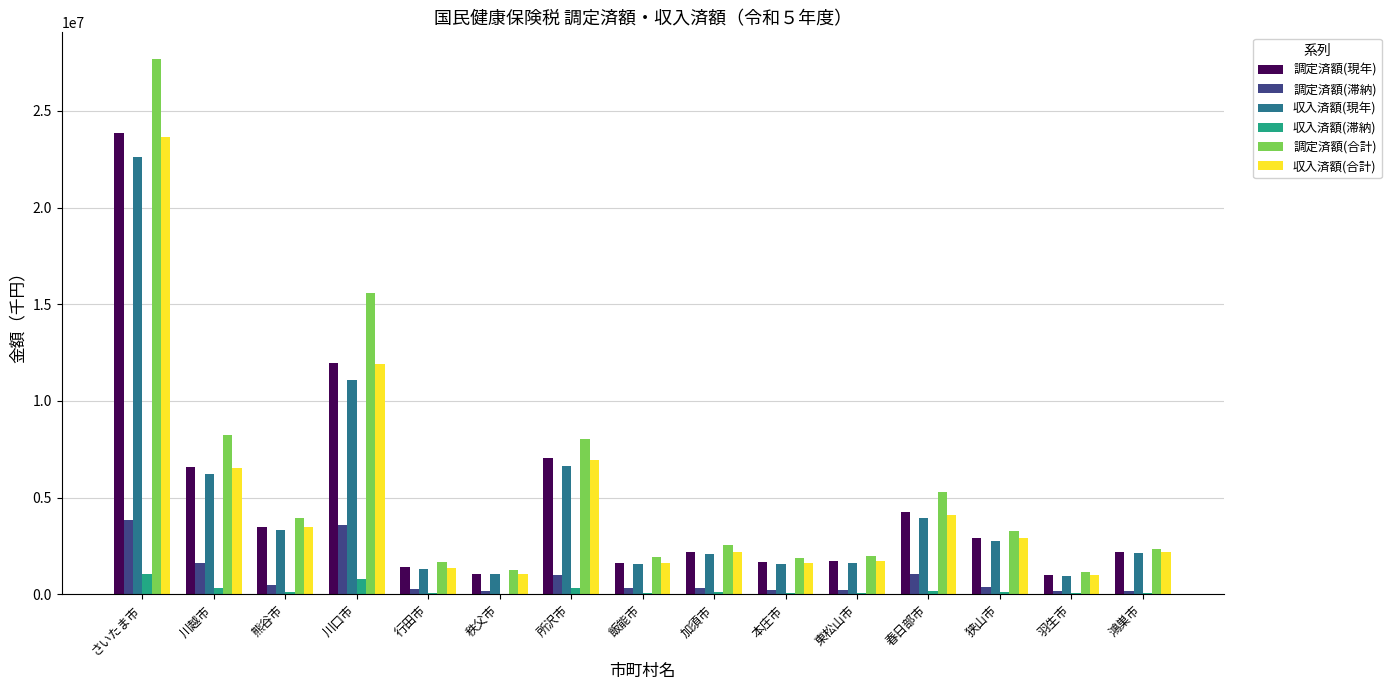

At which category is the sum across all series the highest?

さいたま市